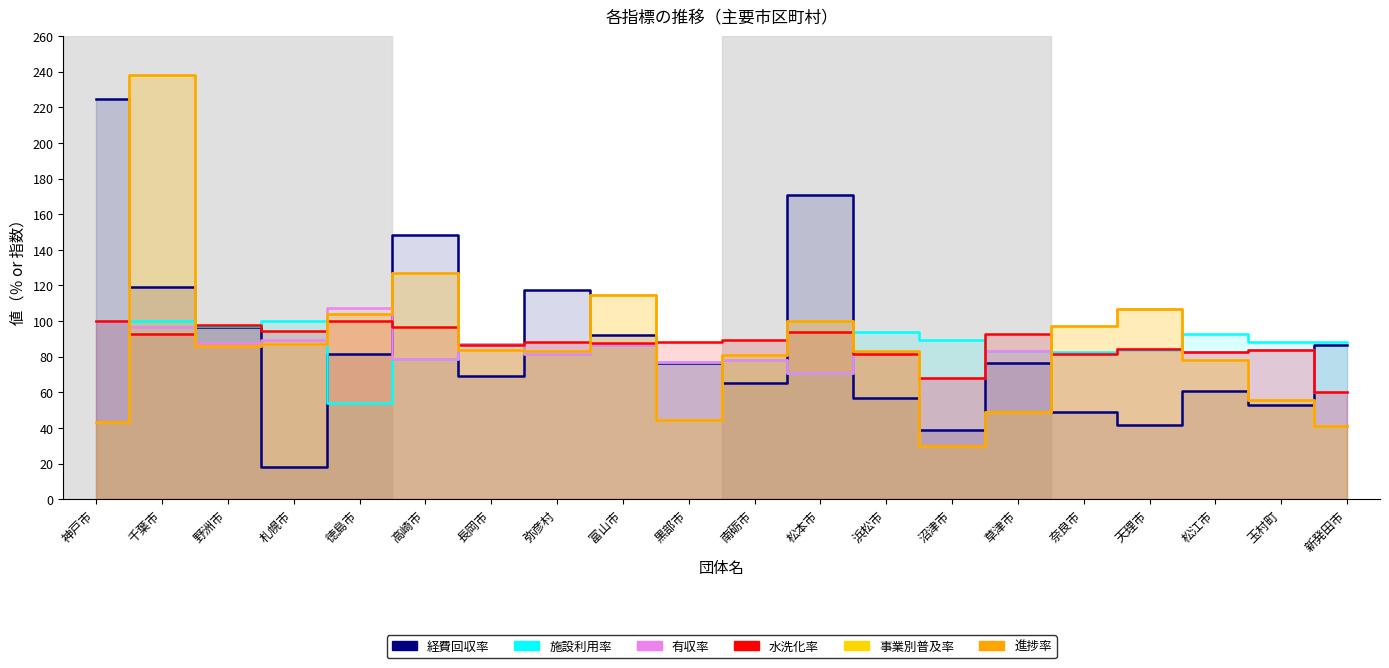

Reading left to right, transcribe all the data shown in this chart.

経費回収率: 神戸市=224.6	千葉市=118.9	野洲市=96.4	札幌市=18.1	徳島市=81.5	高崎市=148.5	長岡市=69.1	弥彦村=117.5	富山市=92.1	黒部市=76.4	南砺市=65.3	松本市=171.0	浜松市=56.8	沼津市=39.1	草津市=76.2	奈良市=49.0	天理市=41.8	松江市=61.0	玉村町=53.0	新発田市=86.4
施設利用率: 神戸市=100.0	千葉市=100.0	野洲市=97.3	札幌市=100.0	徳島市=53.8	高崎市=78.8	長岡市=87.4	弥彦村=81.5	富山市=86.8	黒部市=77.2	南砺市=78.0	松本市=70.9	浜松市=94.0	沼津市=89.4	草津市=83.0	奈良市=82.7	天理市=84.0	松江市=92.7	玉村町=88.3	新発田市=88.4
有収率: 神戸市=100.0	千葉市=96.5	野洲市=87.6	札幌市=89.5	徳島市=107.2	高崎市=78.8	長岡市=87.4	弥彦村=81.5	富山市=86.8	黒部市=77.2	南砺市=78.0	松本市=70.9	浜松市=81.4	沼津市=68.0	草津市=83.0	奈良市=81.4	天理市=84.3	松江市=82.4	玉村町=83.9	新発田市=60.4
水洗化率: 神戸市=100.0	千葉市=92.5	野洲市=97.7	札幌市=94.5	徳島市=100.0	高崎市=96.4	長岡市=86.6	弥彦村=88.1	富山市=87.7	黒部市=88.5	南砺市=89.2	松本市=93.8	浜松市=81.4	沼津市=68.0	草津市=92.8	奈良市=81.4	天理市=84.3	松江市=82.4	玉村町=83.9	新発田市=60.4
事業別普及率: 神戸市=43.4	千葉市=238.4	野洲市=86.1	札幌市=86.9	徳島市=104.0	高崎市=127.2	長岡市=84.0	弥彦村=83.2	富山市=114.6	黒部市=44.4	南砺市=81.2	松本市=99.9	浜松市=83.0	沼津市=29.9	草津市=49.1	奈良市=97.5	天理市=106.5	松江市=78.0	玉村町=55.7	新発田市=41.2
進捗率: 神戸市=43.4	千葉市=238.4	野洲市=86.1	札幌市=86.9	徳島市=104.0	高崎市=127.2	長岡市=84.0	弥彦村=83.2	富山市=114.6	黒部市=44.4	南砺市=81.2	松本市=99.9	浜松市=83.0	沼津市=29.9	草津市=49.1	奈良市=97.5	天理市=106.5	松江市=78.0	玉村町=55.7	新発田市=41.2